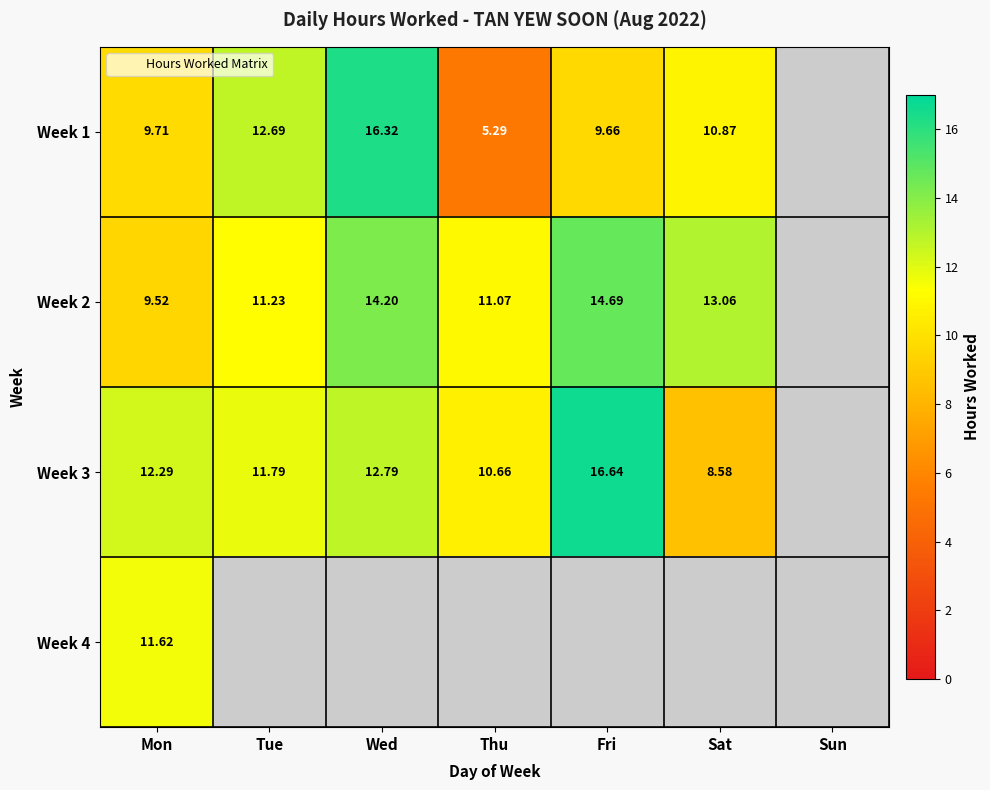

What is the minimum value for Week 2?

9.5